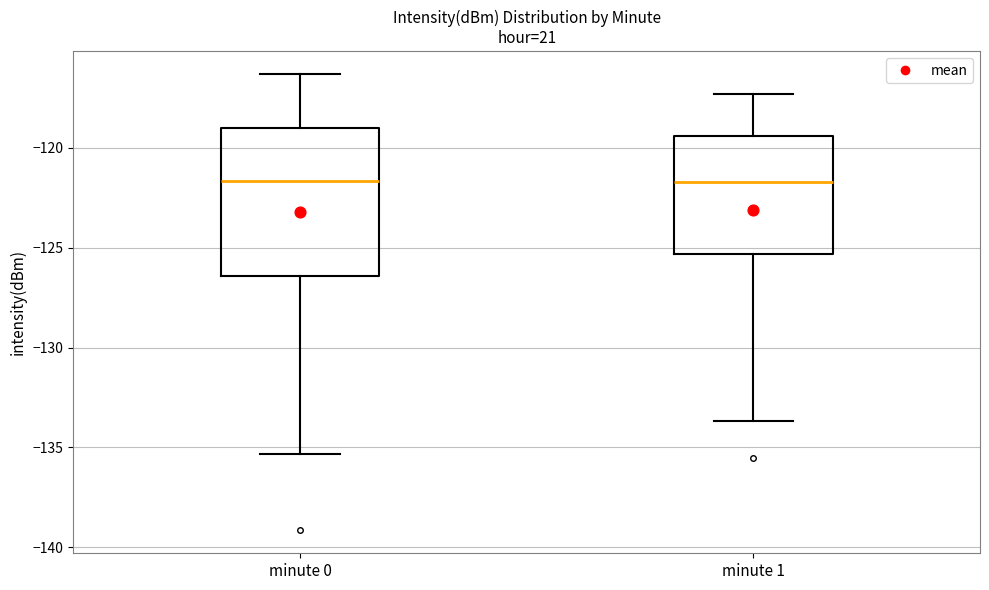

Reading left to right, transcribe this box plot: for each box, give where its median line is, the range the box spans, and where its two whiskers end, as read against the y-axis. The values are not printed on the chart, so give them approximately, as read against the axis.

minute 0: median -121.5, box -126.5 to -119.0, whiskers -135.5 to -116.5
minute 1: median -121.5, box -125.5 to -119.5, whiskers -133.5 to -117.5